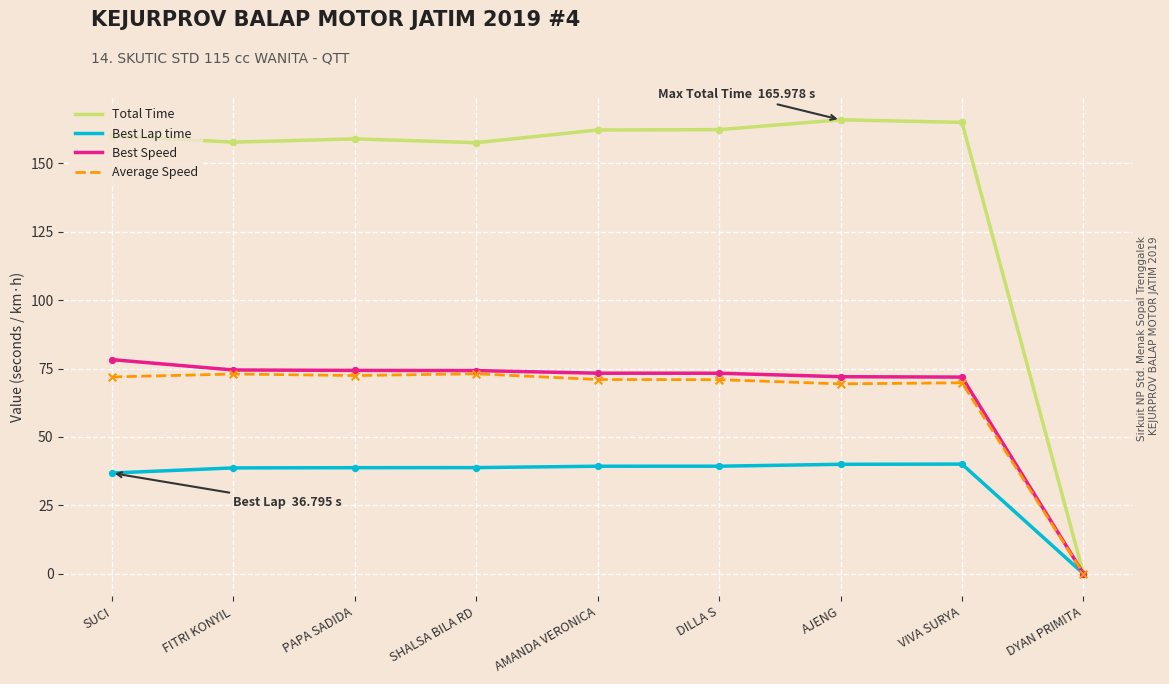

Is the value of Average Speed at AJENG greater than the value of Best Lap time at SUCI?

Yes